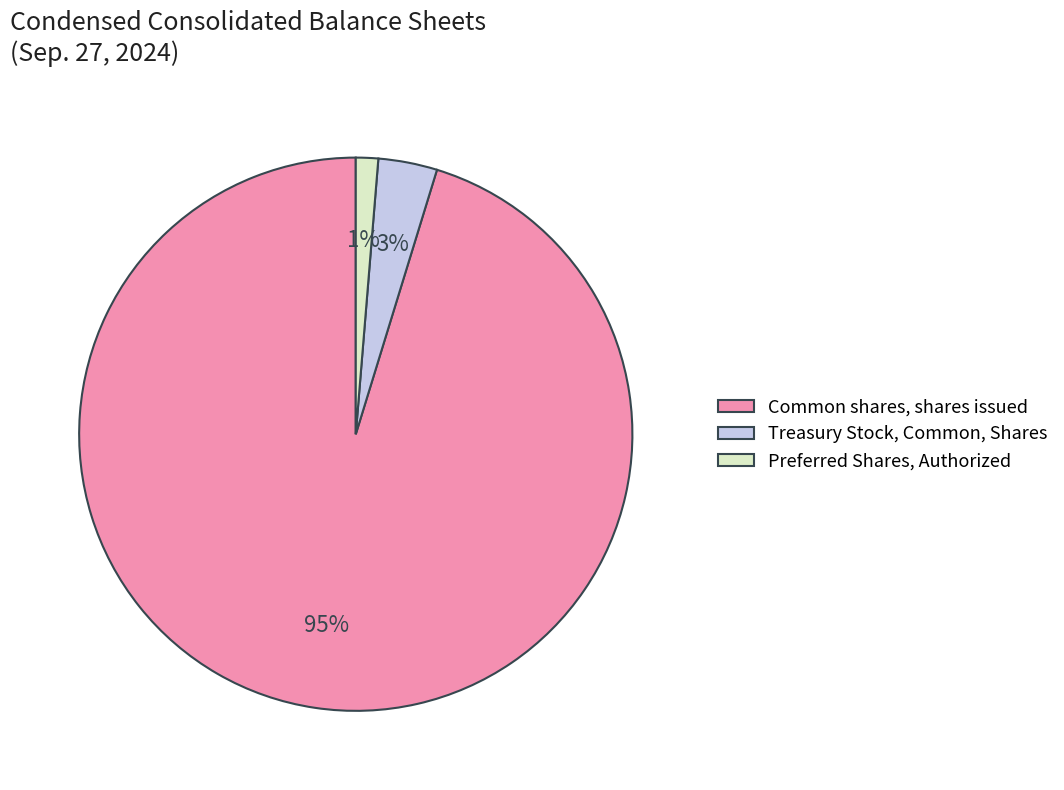

The Preferred Shares, Authorized slice represents 1% of the pie. True or false?

True